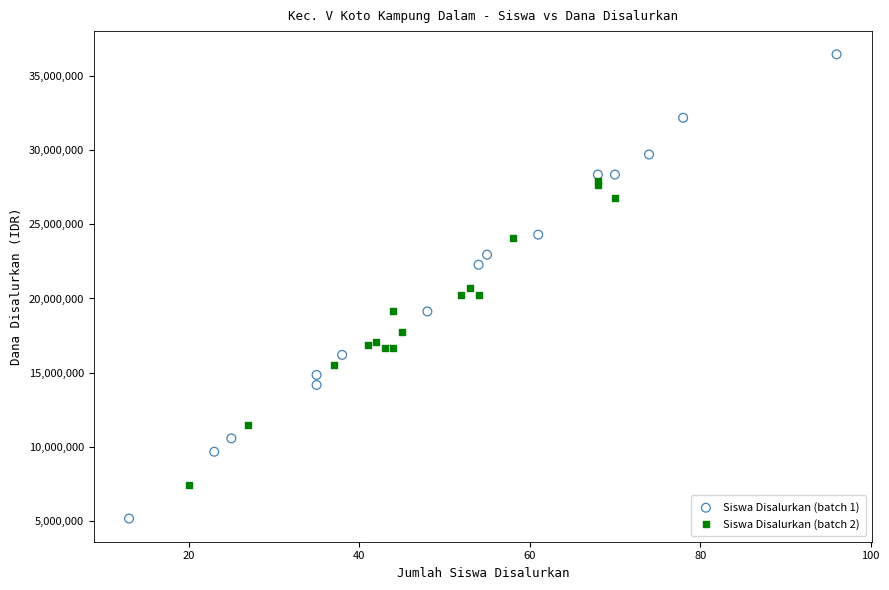

Which series contains the highest Y value?

Siswa Disalurkan (batch 1)